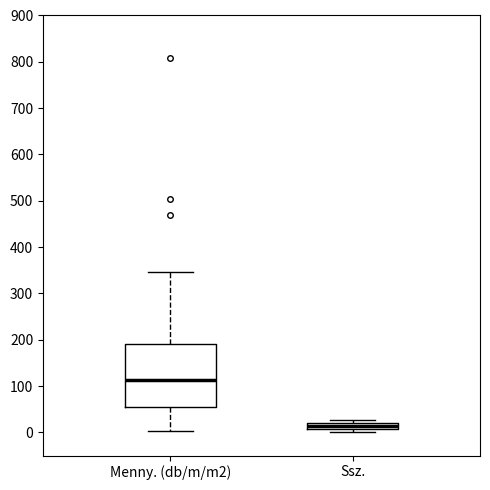

Which box's median line is the highest?

Menny. (db/m/m2)